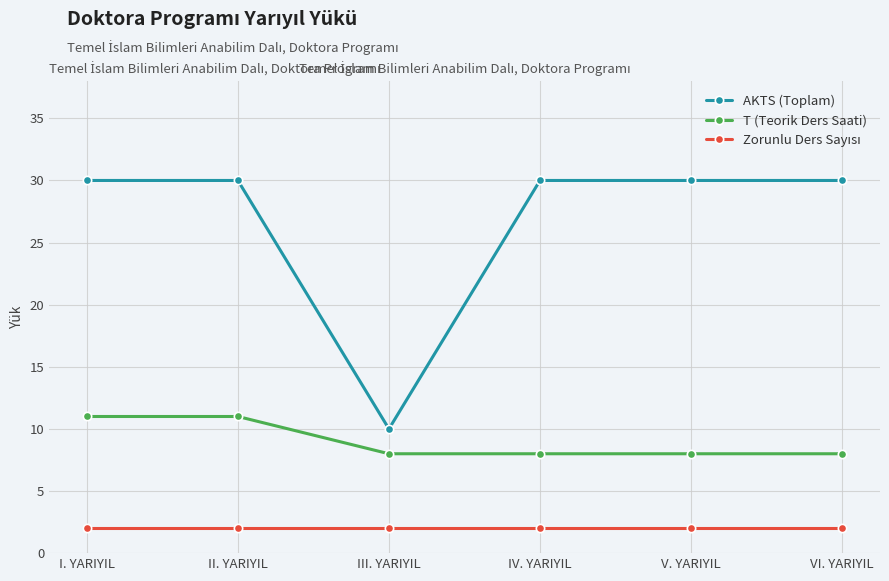

Which series has the largest total across all categories?

AKTS (Toplam)